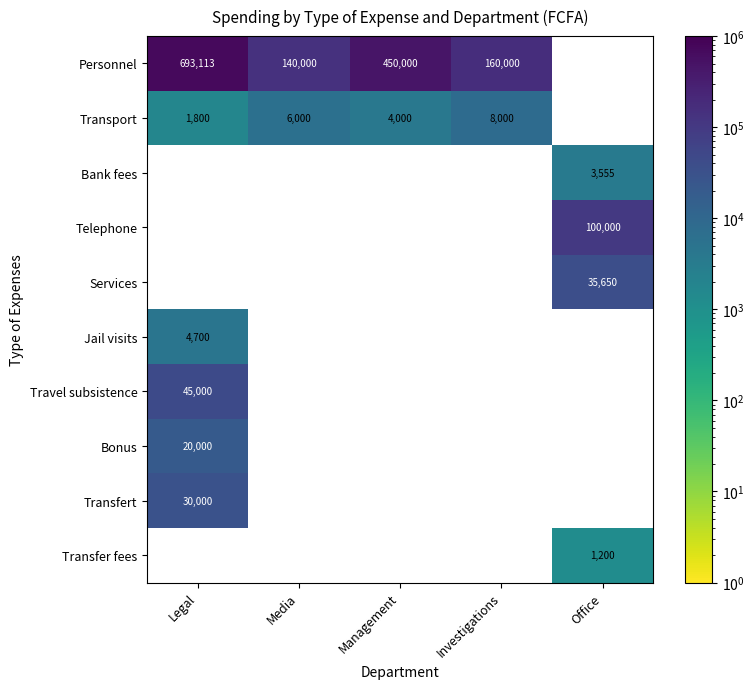

The value of Bank fees at Office is 5465. True or false?

False